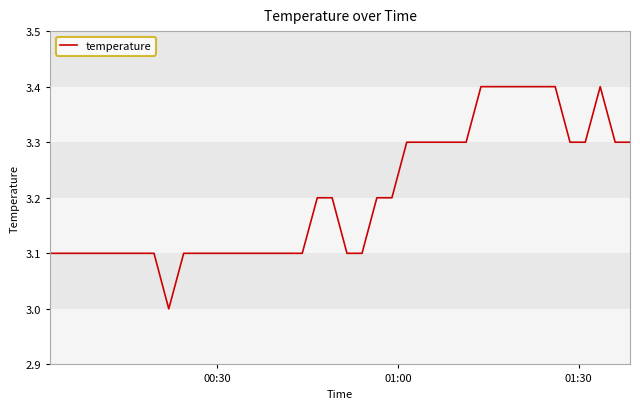

What is the minimum value shown in the chart?

3.0